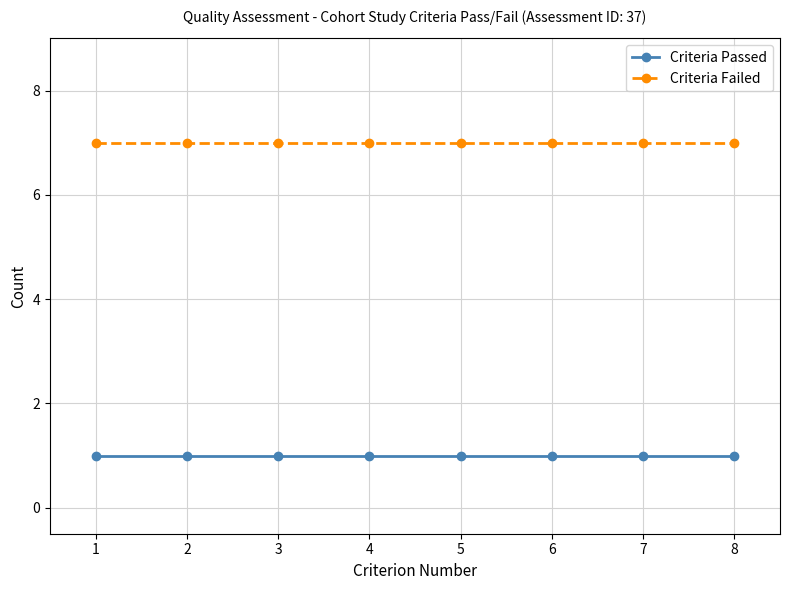

What are all the series names shown in the legend?

Criteria Passed, Criteria Failed